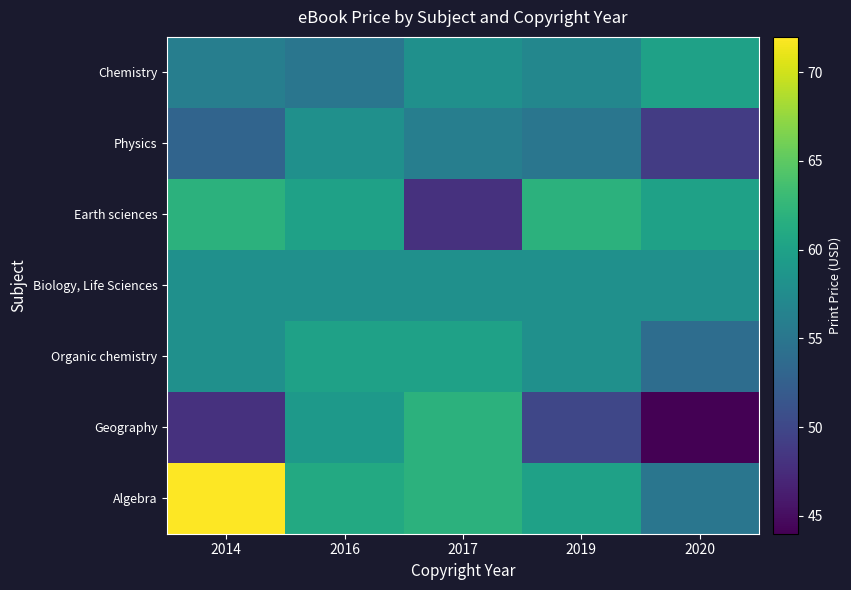

Reading left to right, extract all data points from this chart.

Chemistry: 2014=56.0	2016=55.0	2017=58.0	2019=57.0	2020=60.0
Physics: 2014=53.0	2016=58.0	2017=56.0	2019=55.0	2020=49.0
Earth sciences: 2014=62.0	2016=60.0	2017=48.0	2019=62.0	2020=60.0
Biology, Life Sciences: 2014=58.0	2016=58.0	2017=58.0	2019=58.0	2020=58.0
Organic chemistry: 2014=58.0	2016=60.0	2017=60.0	2019=58.0	2020=54.0
Geography: 2014=48.0	2016=59.0	2017=62.0	2019=50.0	2020=44.0
Algebra: 2014=72.0	2016=61.0	2017=62.0	2019=60.0	2020=55.0